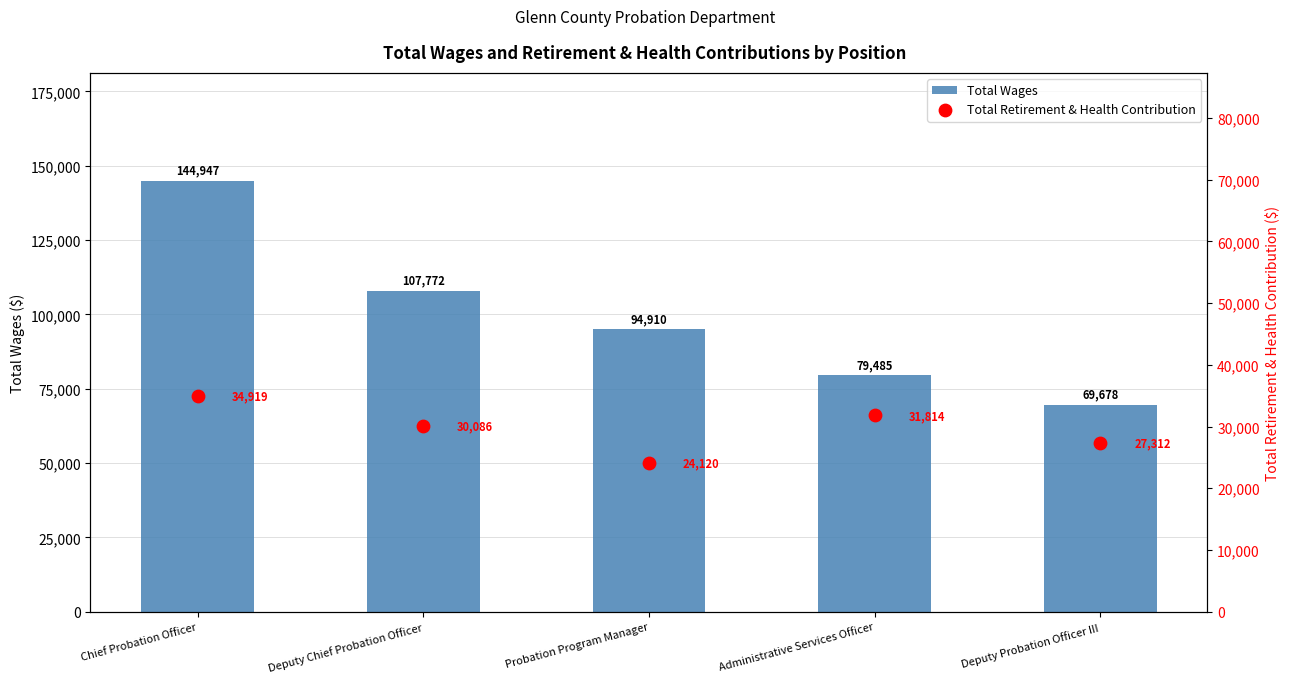

What are all the series names shown in the legend?

Total Wages, Total Retirement & Health Contribution